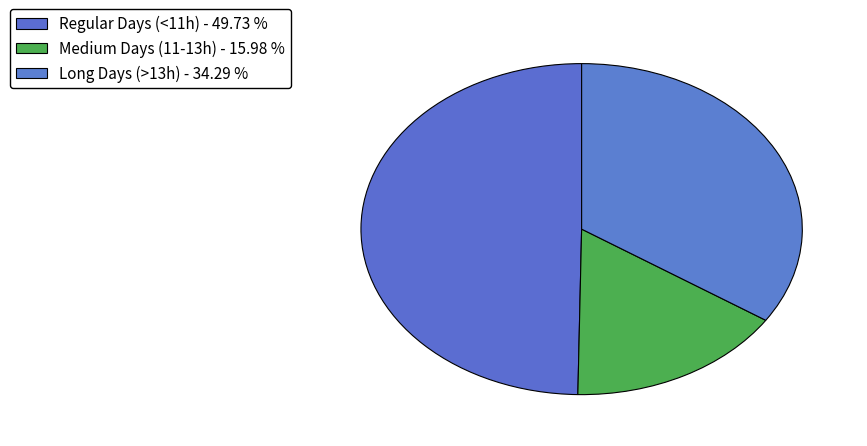

How many segments does this pie chart have?

3